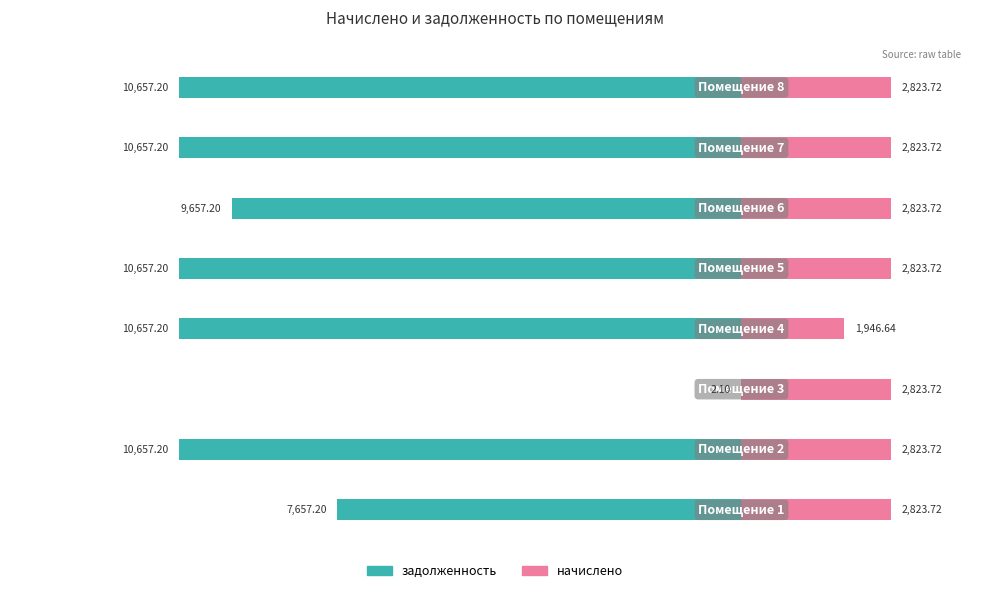

What are all the series names shown in the legend?

задолженность, начислено